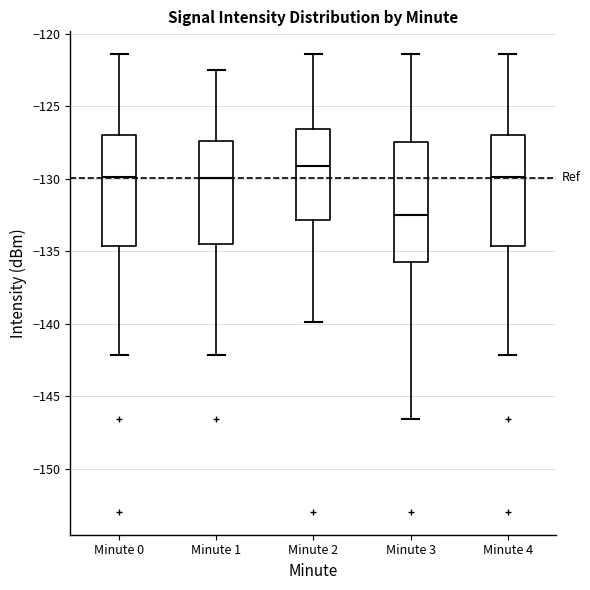

Reading left to right, transcribe this box plot: for each box, give where its median line is, the range the box spans, and where its two whiskers end, as read against the y-axis. The values are not printed on the chart, so give them approximately, as read against the axis.

Minute 0: median -130.0, box -134.5 to -127.0, whiskers -142.0 to -121.5
Minute 1: median -130.0, box -134.5 to -127.5, whiskers -142.0 to -122.5
Minute 2: median -129.0, box -133.0 to -126.5, whiskers -140.0 to -121.5
Minute 3: median -132.5, box -135.5 to -127.5, whiskers -146.5 to -121.5
Minute 4: median -130.0, box -134.5 to -127.0, whiskers -142.0 to -121.5